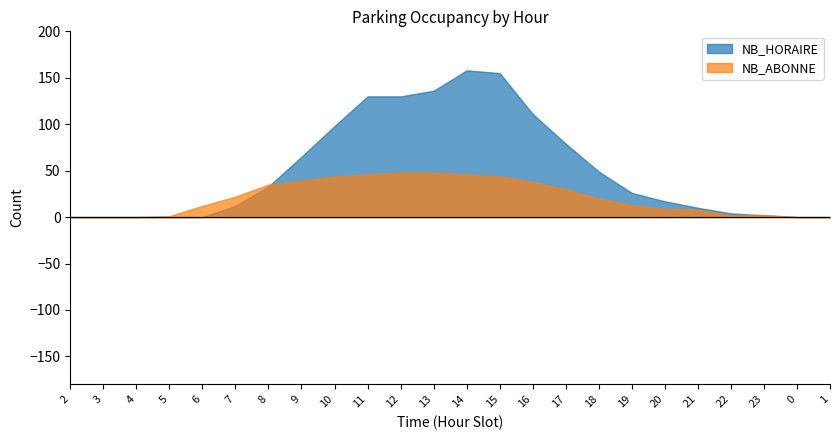

How many data points does each series have?

24